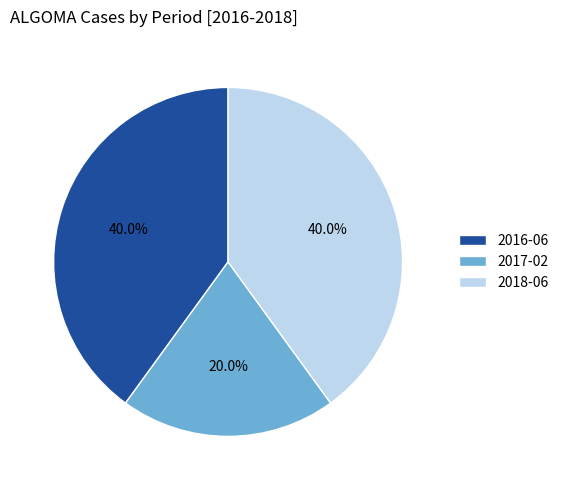

Which slice is the smallest?

2017-02